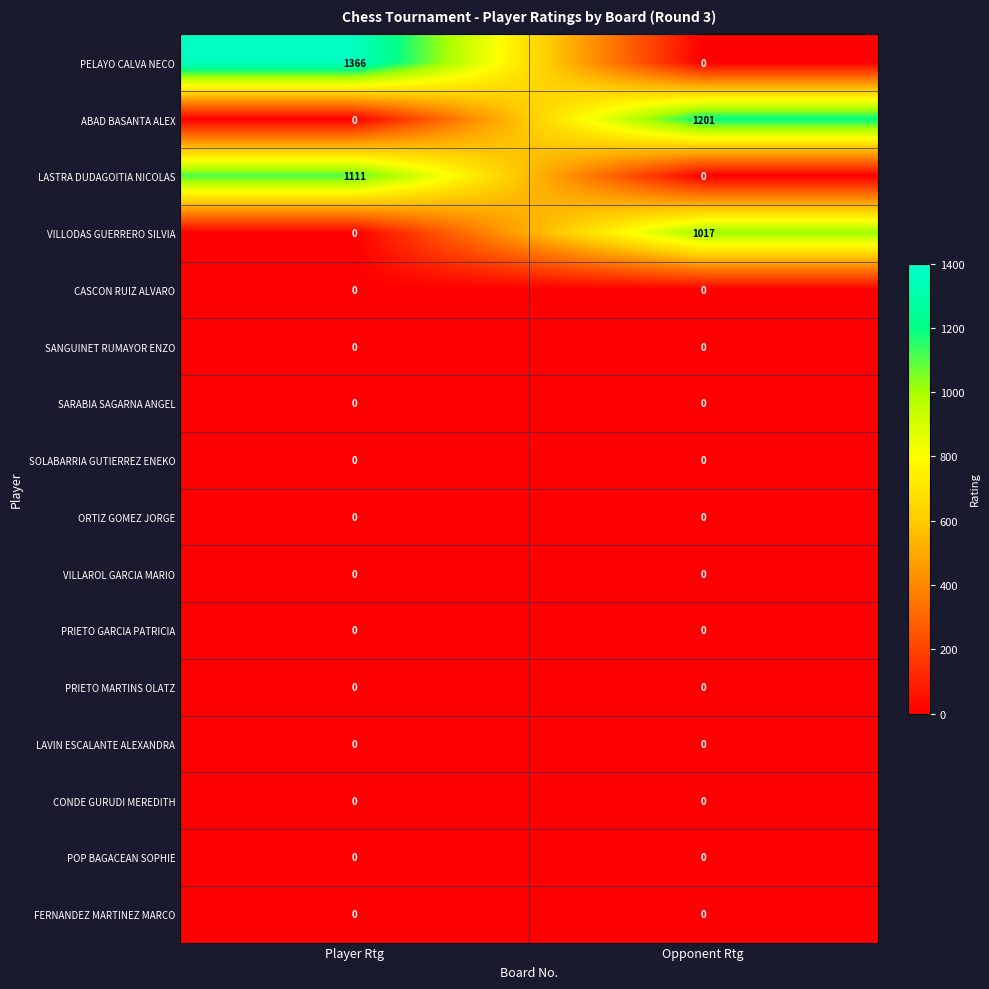

How many categories are shown in the chart?

2